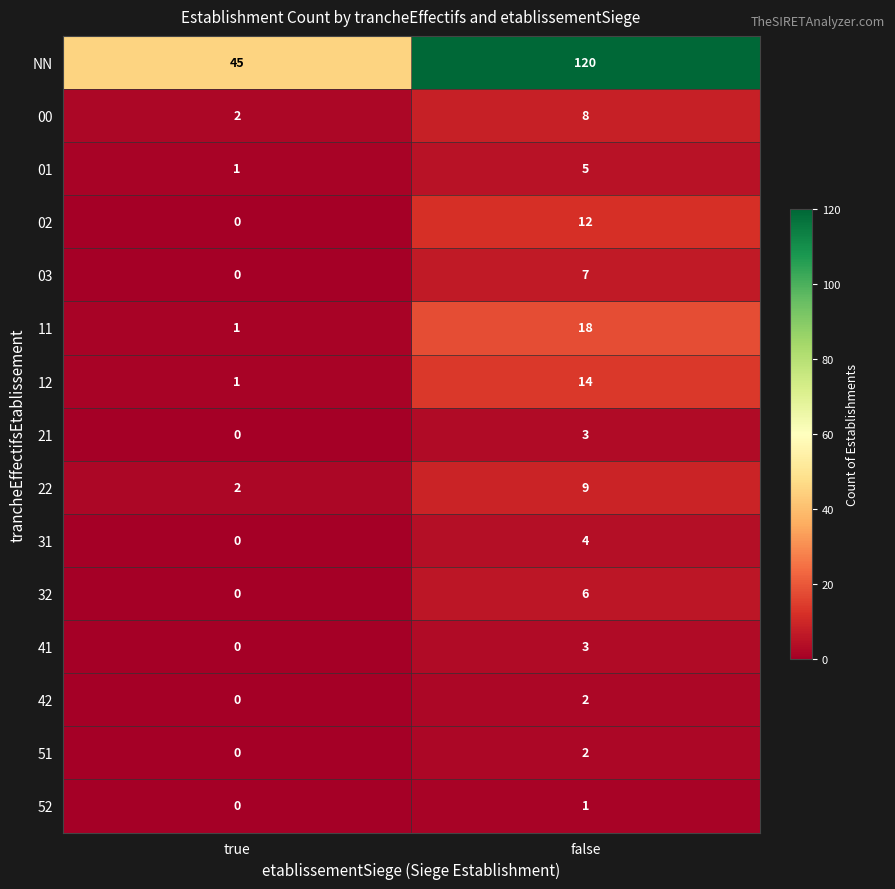

Rank the categories by NN value from lowest to highest.

true, false